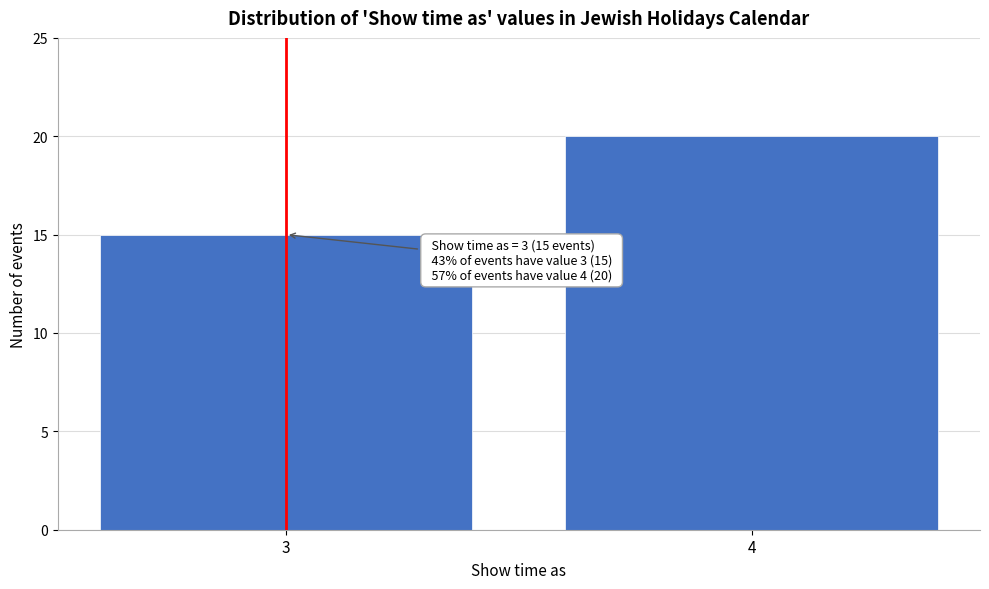

Reading left to right, list all the values displayed in this chart.

3=15	4=20